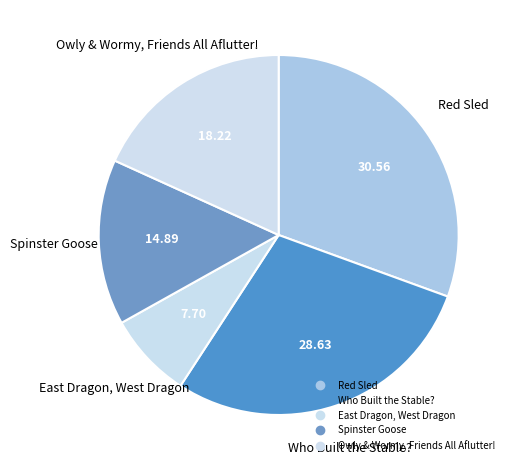

How many segments does this pie chart have?

5